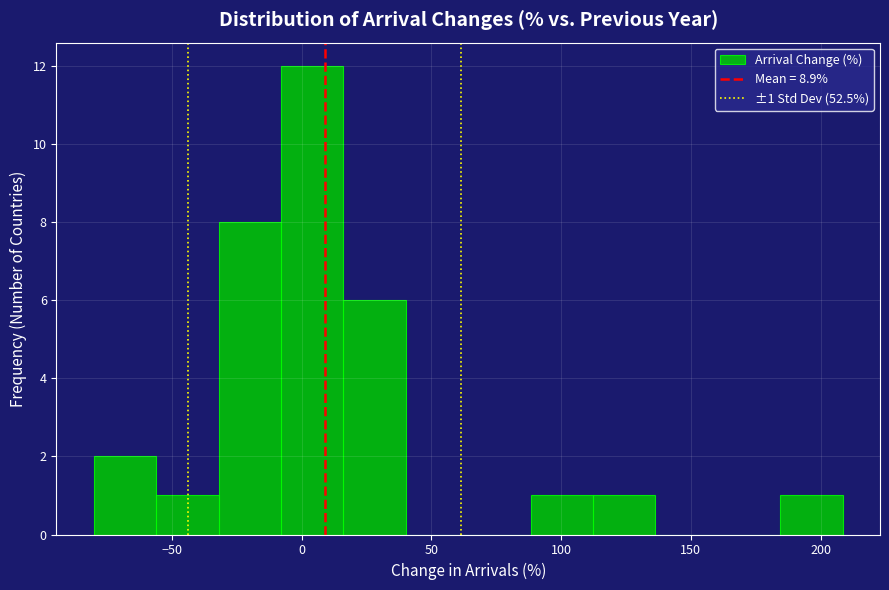

Over which range of the x-axis is the bar tallest?

-10 to 15